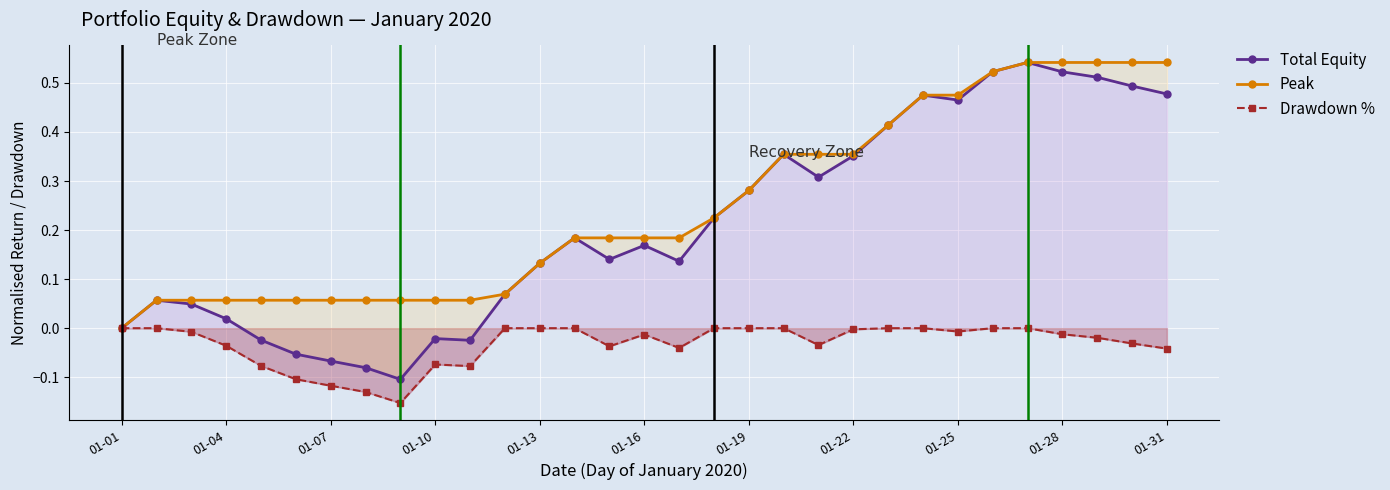

The Drawdown % series shows -0.0 at 26. True or false?

True